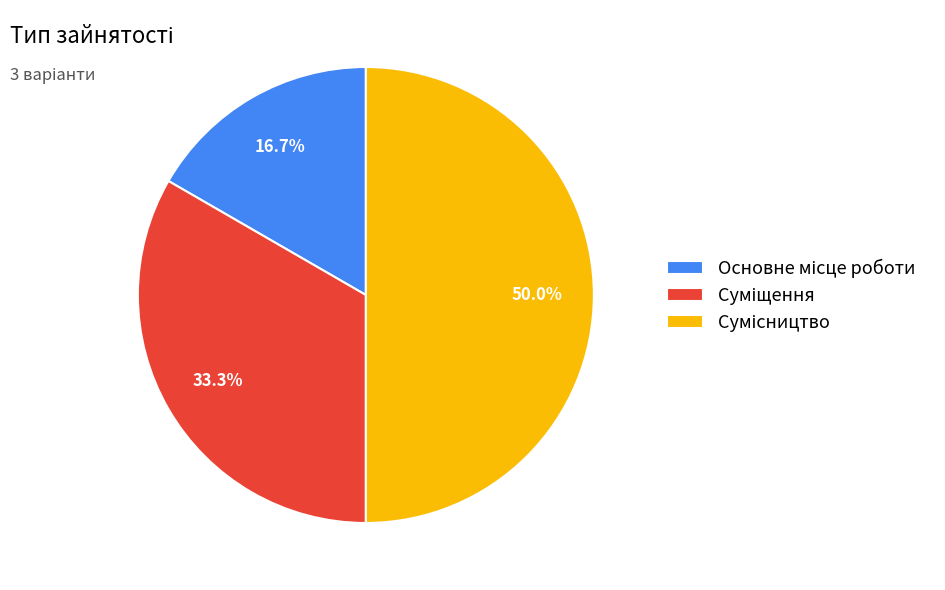

Which slice is the largest?

Сумісництво